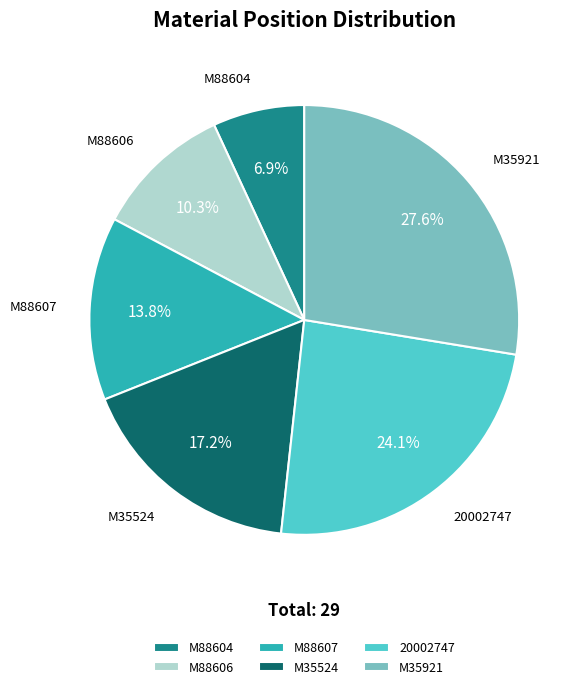

Which slice is the smallest?

M88604